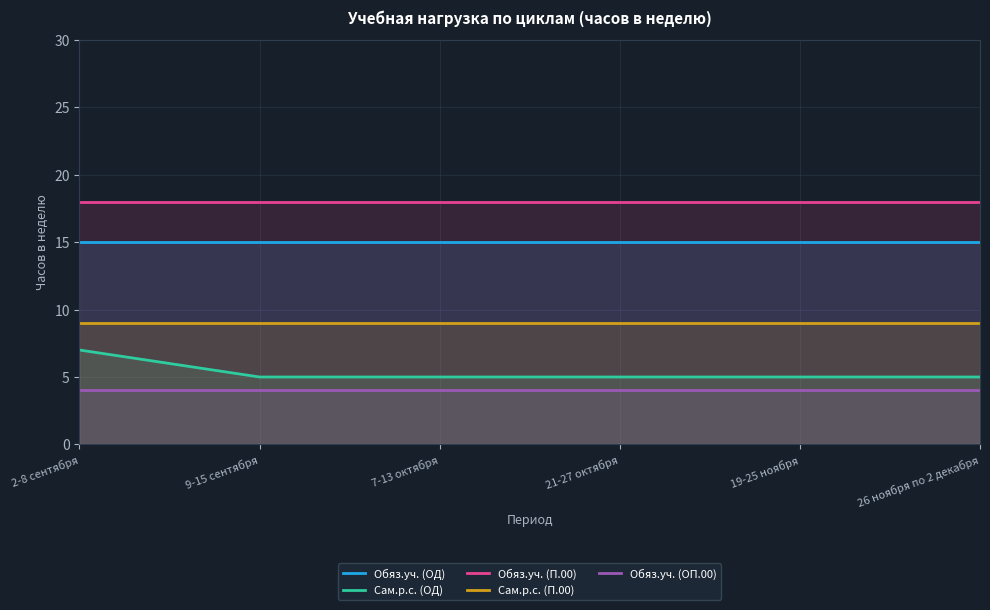

How many lines are shown in the chart?

5